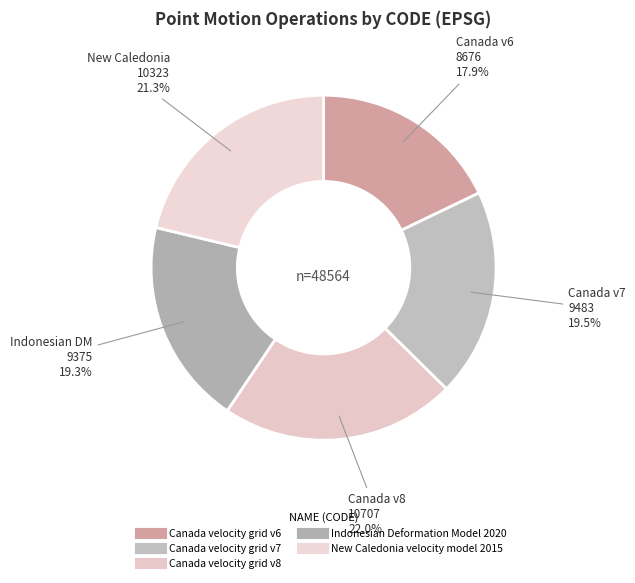

To the nearest percent, what is the difference between the largest and smallest slice percentages?

4%